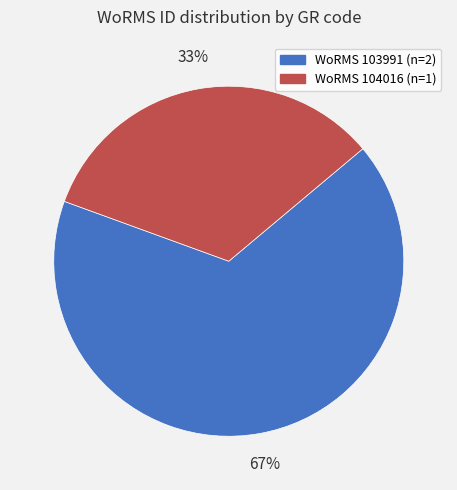

Is there any slice that represents more than half of the pie?

Yes